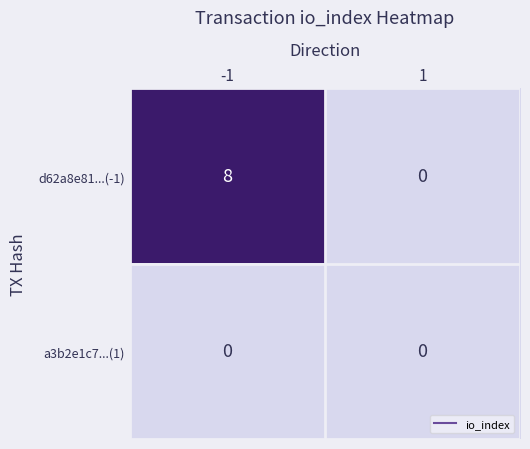

Is it true that a3b2e1c7...(1) equals 0 at 1?

True